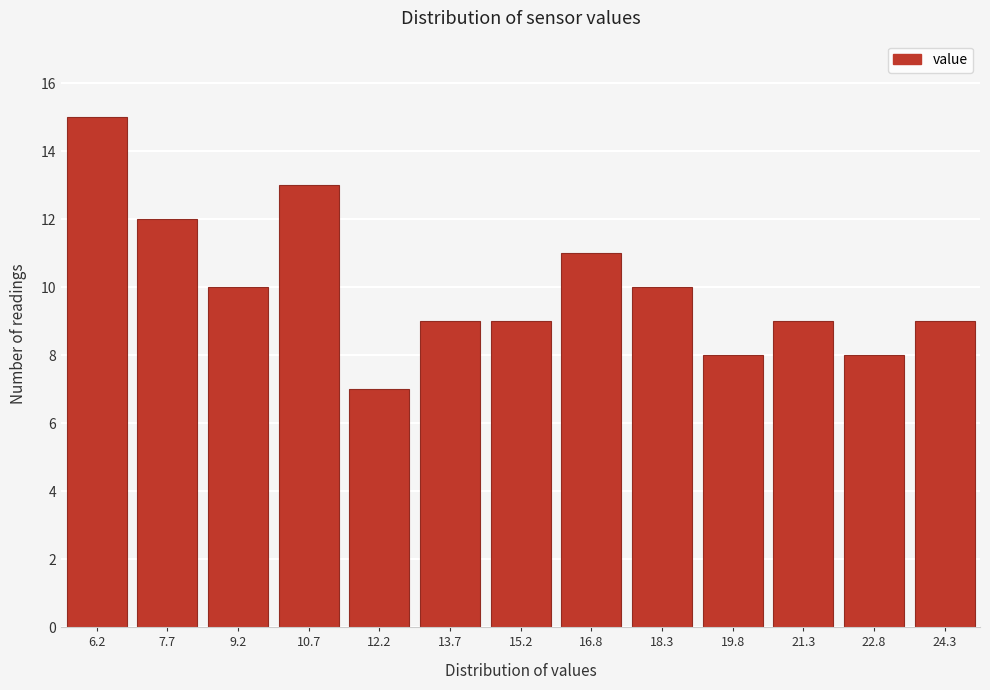

Reading left to right, extract all data points from this chart.

15	12	10	13	7	9	9	11	10	8	9	8	9